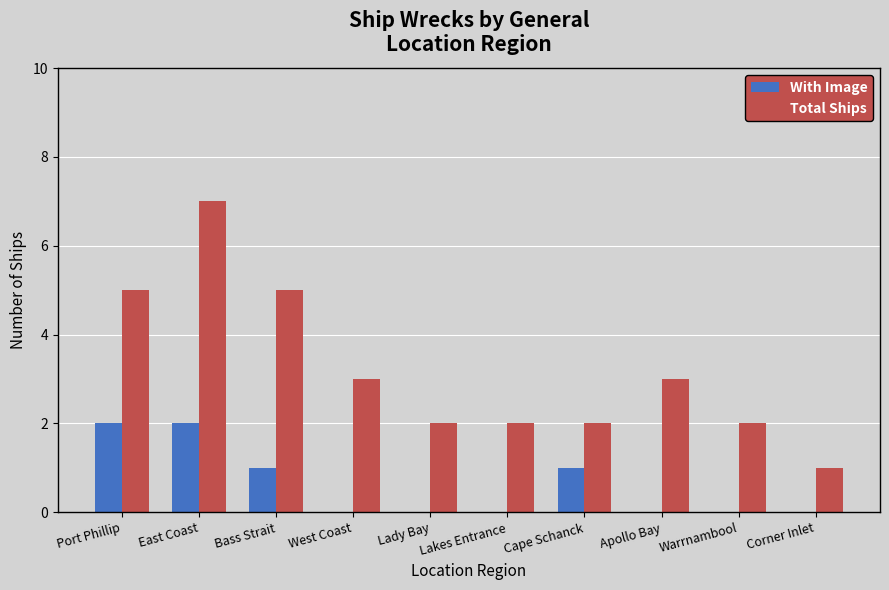

What is the sum of all Total Ships values?

32